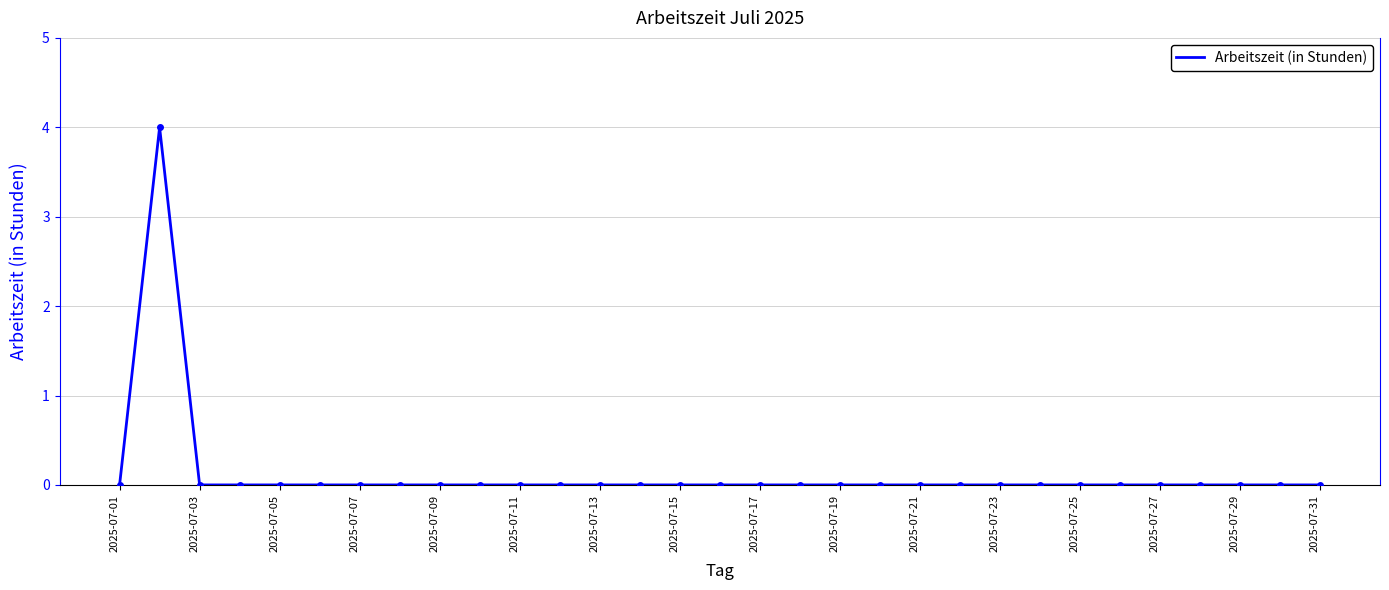

Does the chart have visible grid lines?

Yes